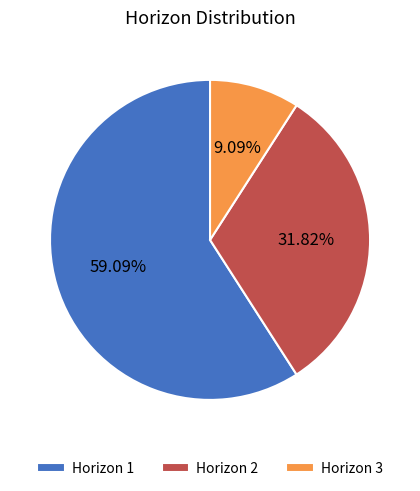

What is the majority slice?

Horizon 1